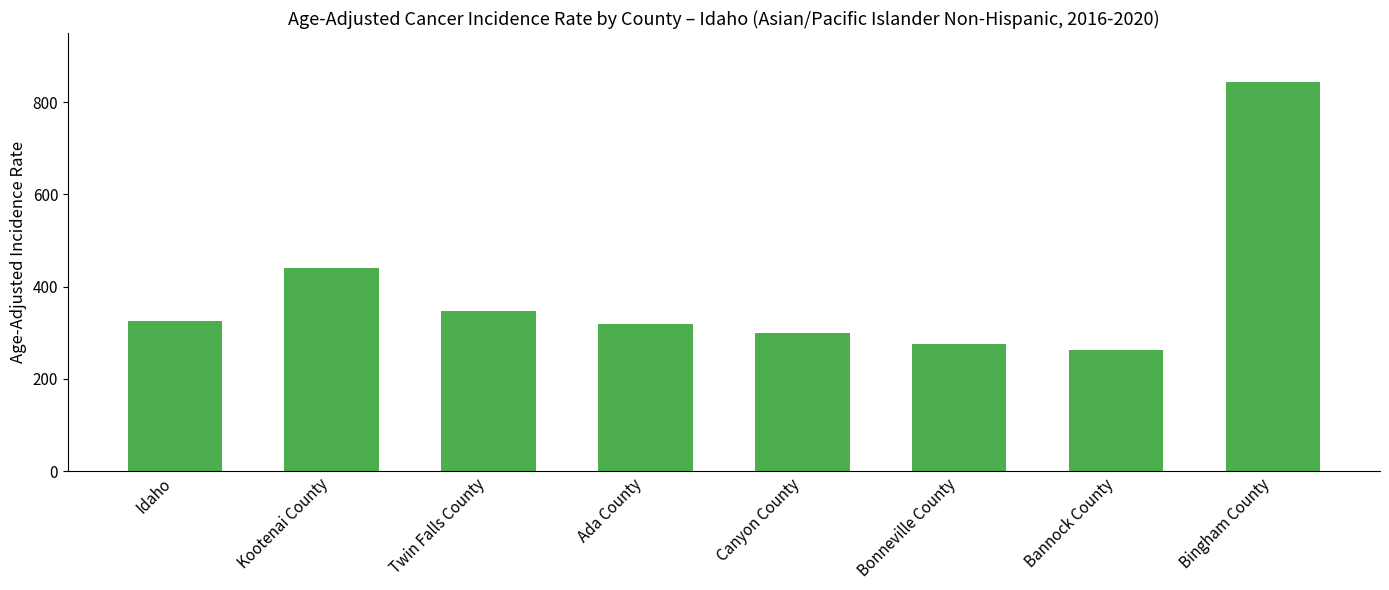

How many bars are there in total?

8